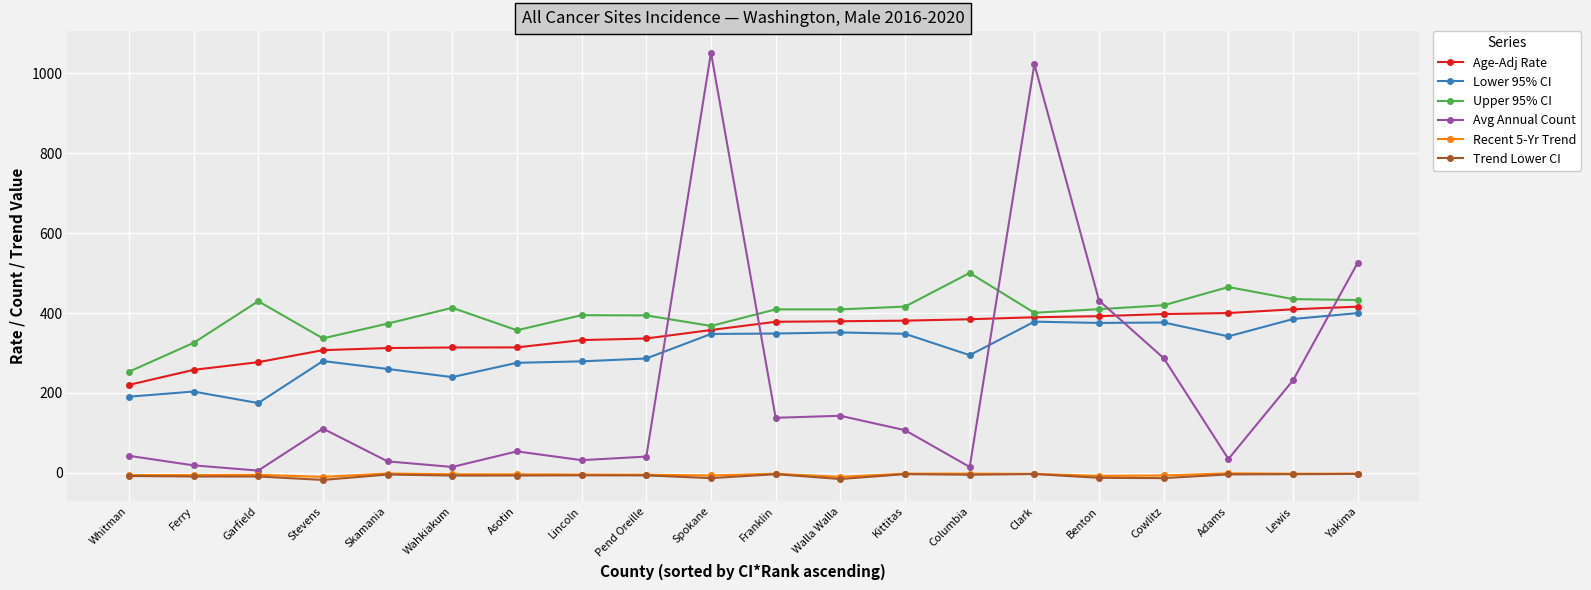

What position from the right is Lincoln?

13